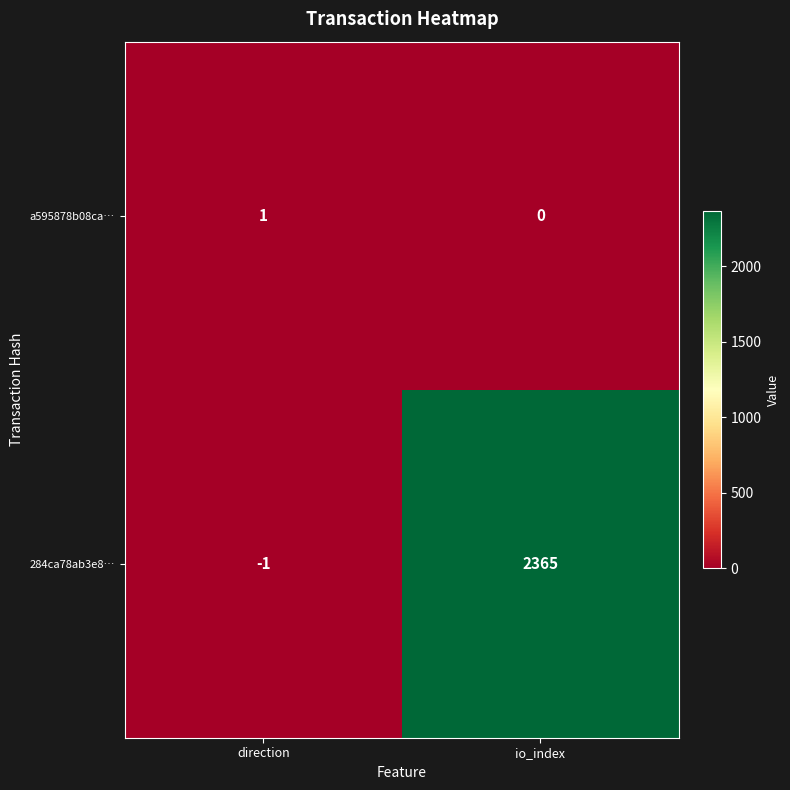

Which series has the largest total across all categories?

284ca78ab3e8…